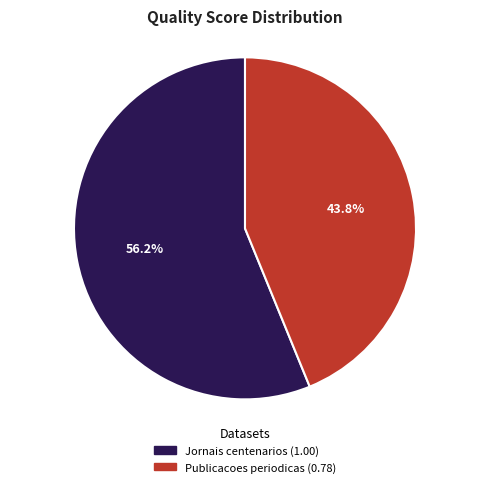

What is the largest slice in the pie chart?

Jornais centenarios